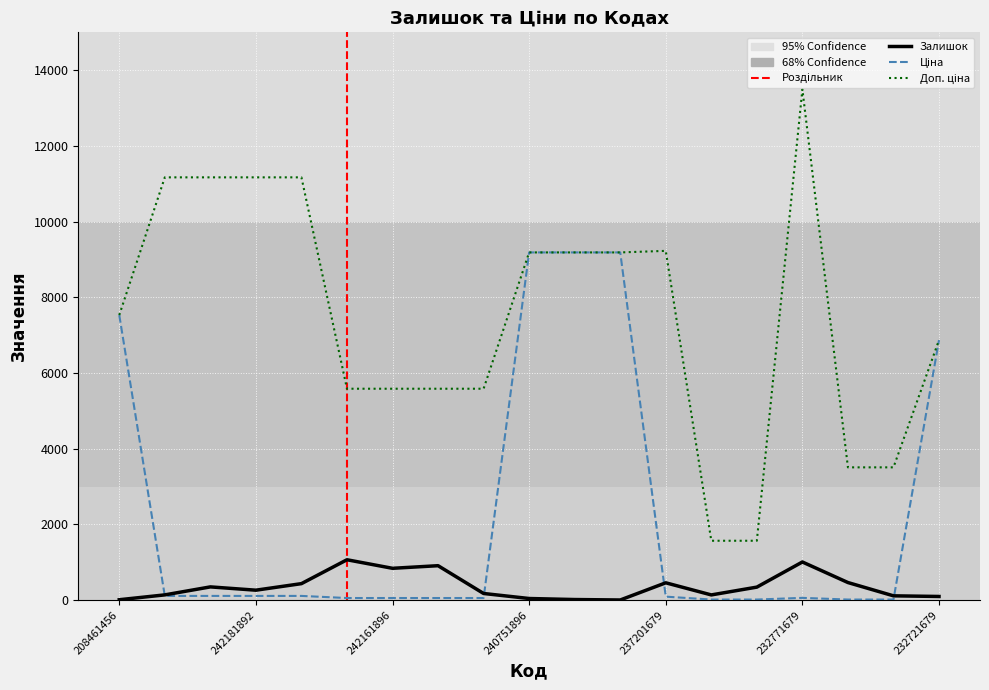

What is the sum of the Доп. ціна values at 237201636 and 232721679?

8438.4